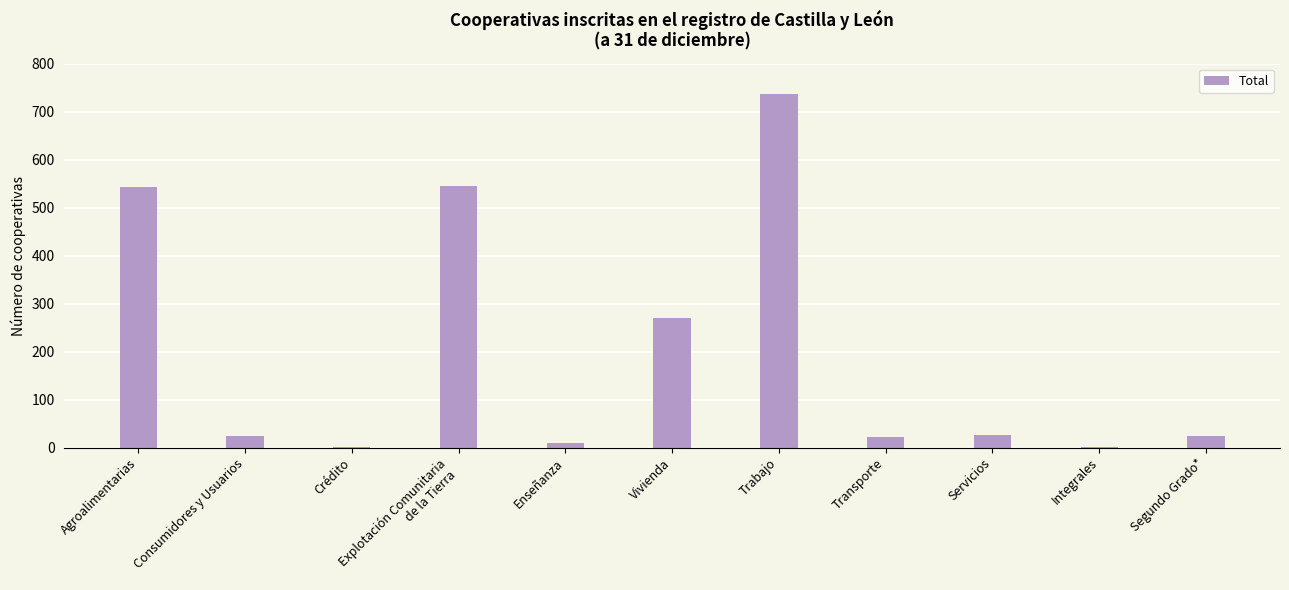

What is the ratio of the value at Transporte to the value at Segundo Grado*?

0.9